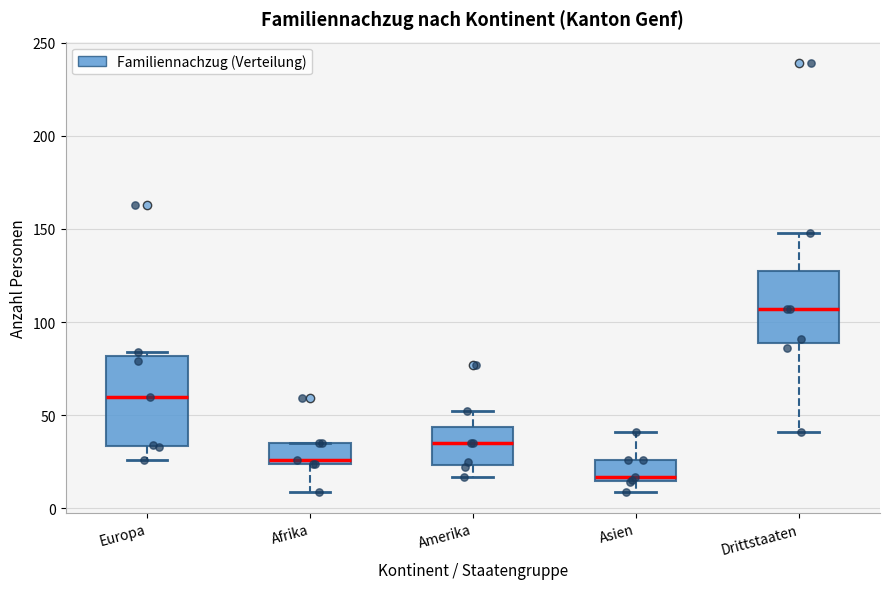

Reading left to right, read every box against the y-axis: the position of its median line, the range the box covers, and the ends of its whiskers. The values are not printed on the chart, so give them approximately, as read against the axis.

Europa: median 60, box 35 to 80, whiskers 25 to 85
Afrika: median 25 (just above the box's lower edge), box 25 to 35, whiskers 10 to 35
Amerika: median 35, box 25 to 45, whiskers 15 to 50
Asien: median 15 (just above the box's lower edge), box 15 to 25, whiskers 10 to 40
Drittstaaten: median 105, box 90 to 130, whiskers 40 to 150